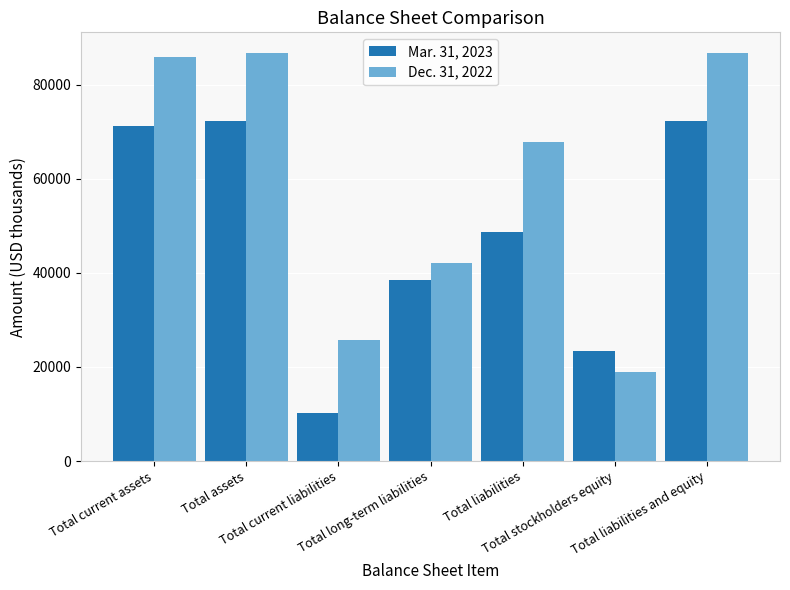

How many groups of bars are there?

7